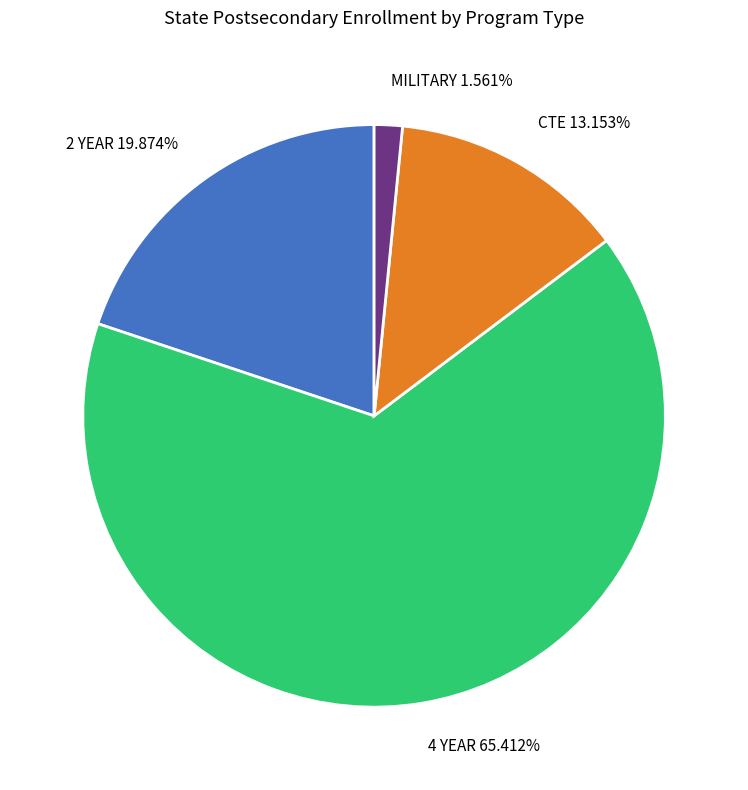

Is it true that 4 YEAR is 65% of the pie?

True